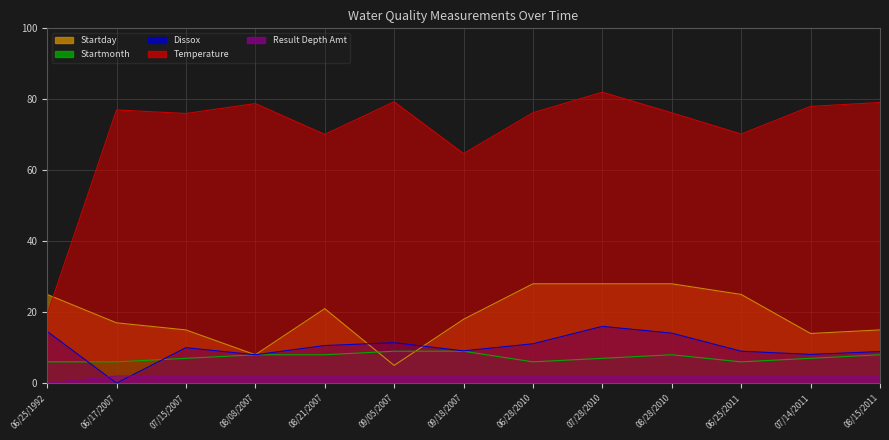

Reading right to left, what are all the values shown in this chart?

Temperature: 79.1	78.0	70.2	76.2	82.0	76.2	64.7	79.3	70.1	78.8	76.0	77.0	19.3
Dissox: 8.9	8.1	9.0	14.1	16.0	11.1	9.1	11.4	10.6	8.0	10.0	0.0	14.6
Startday: 15.0	14.0	25.0	28.0	28.0	28.0	18.0	5.0	21.0	8.0	15.0	17.0	25.0
Startmonth: 8.0	7.0	6.0	8.0	7.0	6.0	9.0	9.0	8.0	8.0	7.0	6.0	6.0
Result Depth Amt: 2.0	2.0	2.0	2.0	2.0	2.0	2.0	2.0	2.0	2.0	2.0	2.0	0.0